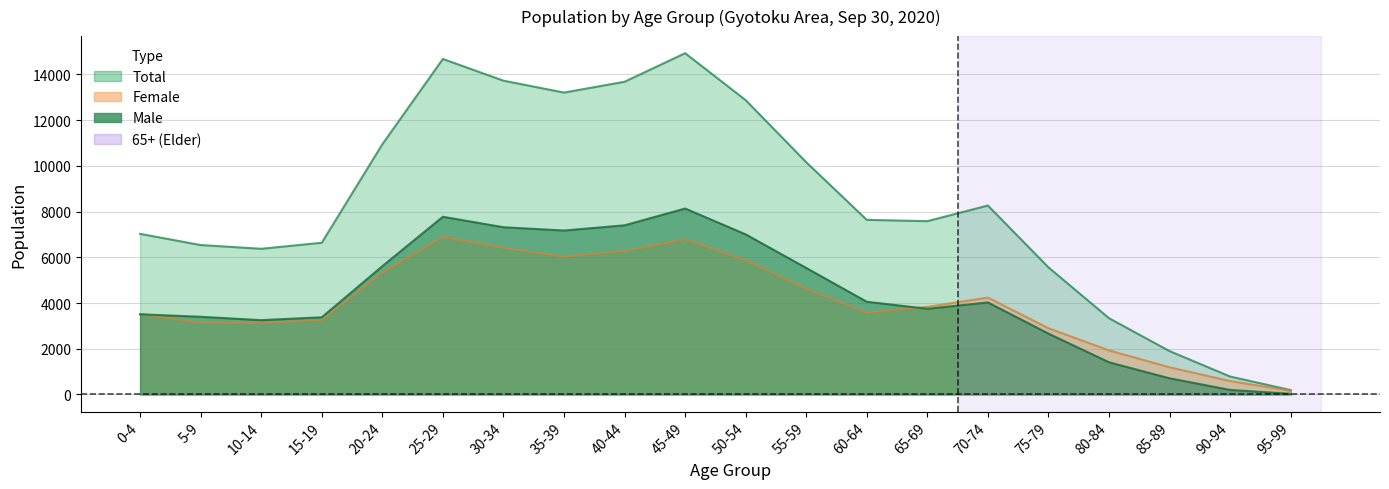

Which series has the widest spread of values?

Total